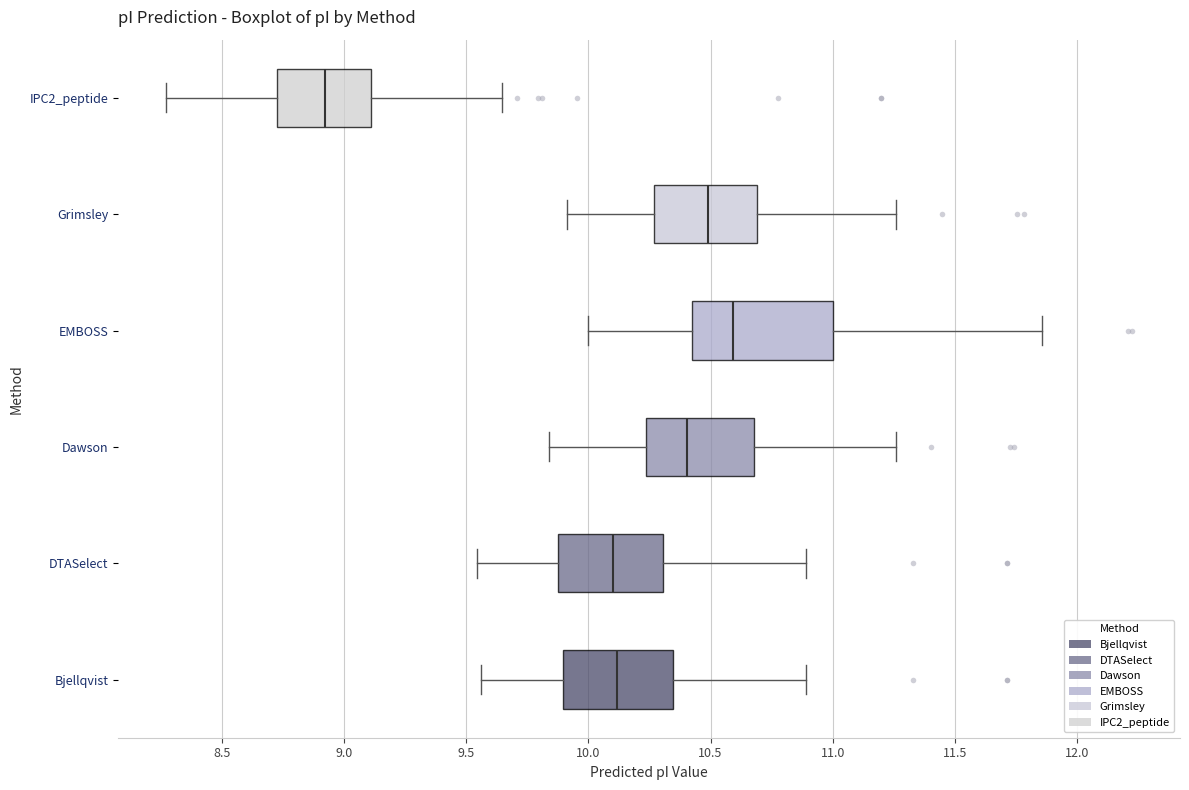

Reading bottom to top, read every box against the x-axis: the position of its median line, the range the box covers, and the ends of its whiskers. The values are not printed on the chart, so give them approximately, as read against the axis.

Bjellqvist: median 10.10, box 9.90 to 10.35, whiskers 9.55 to 10.90
DTASelect: median 10.10, box 9.85 to 10.30, whiskers 9.55 to 10.90
Dawson: median 10.40, box 10.25 to 10.70, whiskers 9.85 to 11.25
EMBOSS: median 10.60, box 10.40 to 11.00, whiskers 10.00 to 11.85
Grimsley: median 10.50, box 10.25 to 10.70, whiskers 9.90 to 11.25
IPC2_peptide: median 8.90, box 8.75 to 9.10, whiskers 8.25 to 9.65